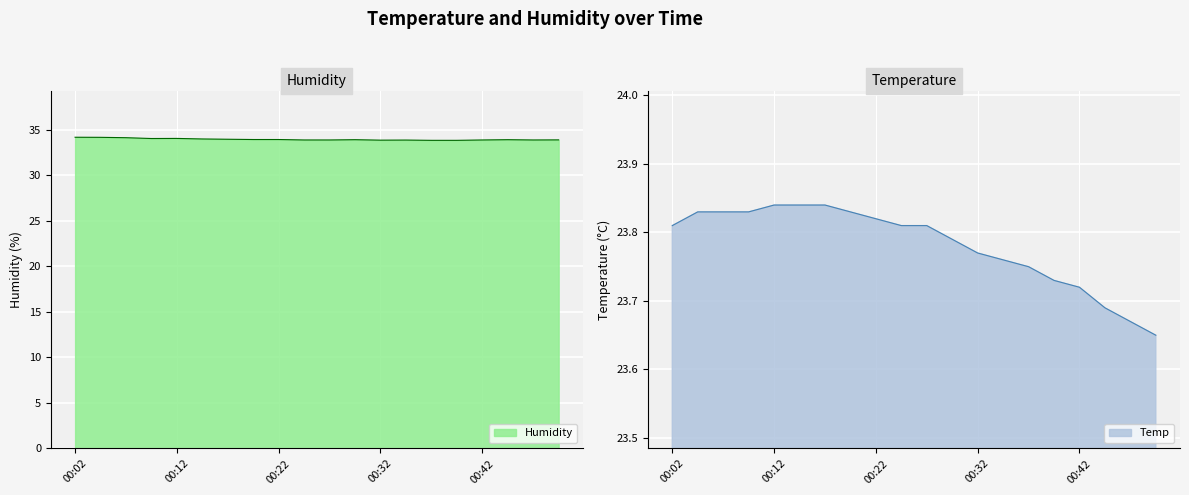

What is the difference between the maximum and minimum values in the Temp series?

0.2